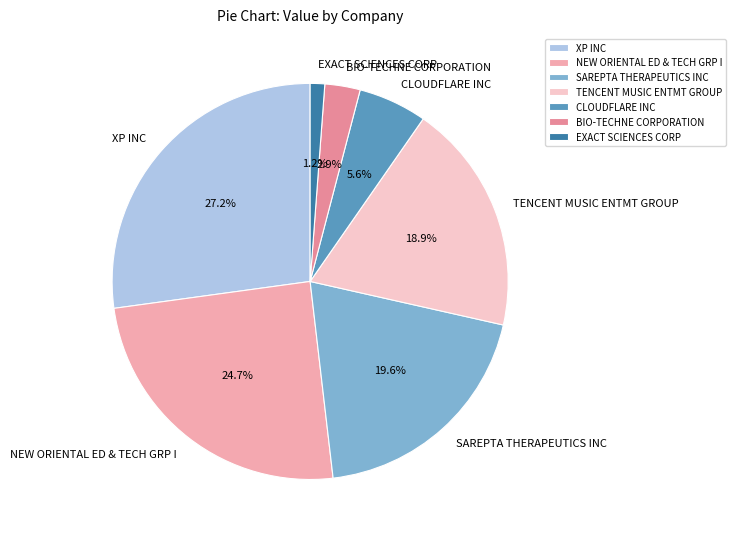

What percentage is the CLOUDFLARE INC slice, to the nearest percent?

6%